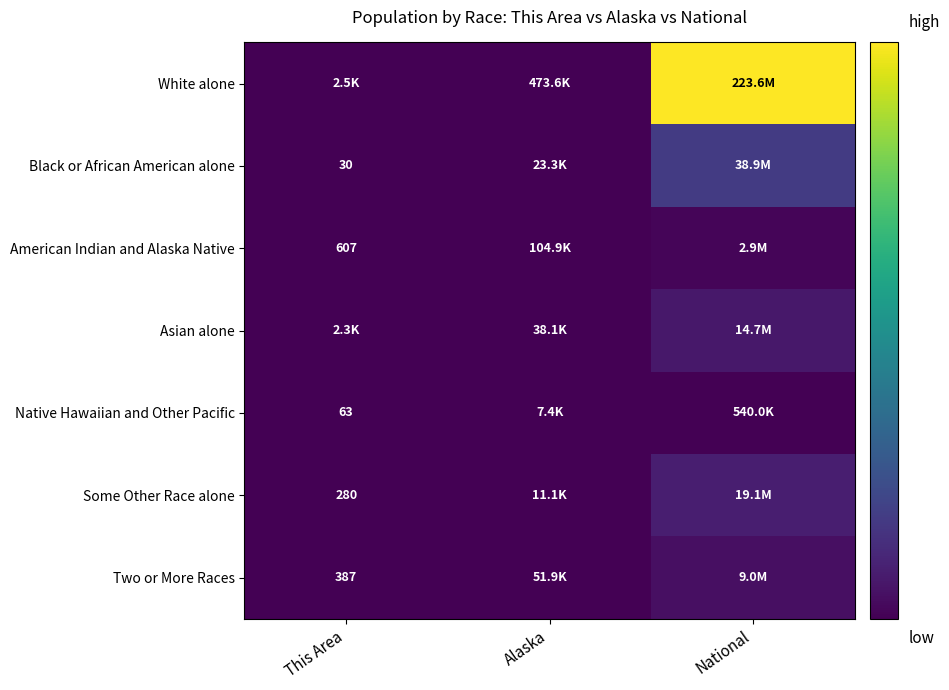

True or false: Two or More Races has a value of 119 at This Area.

False